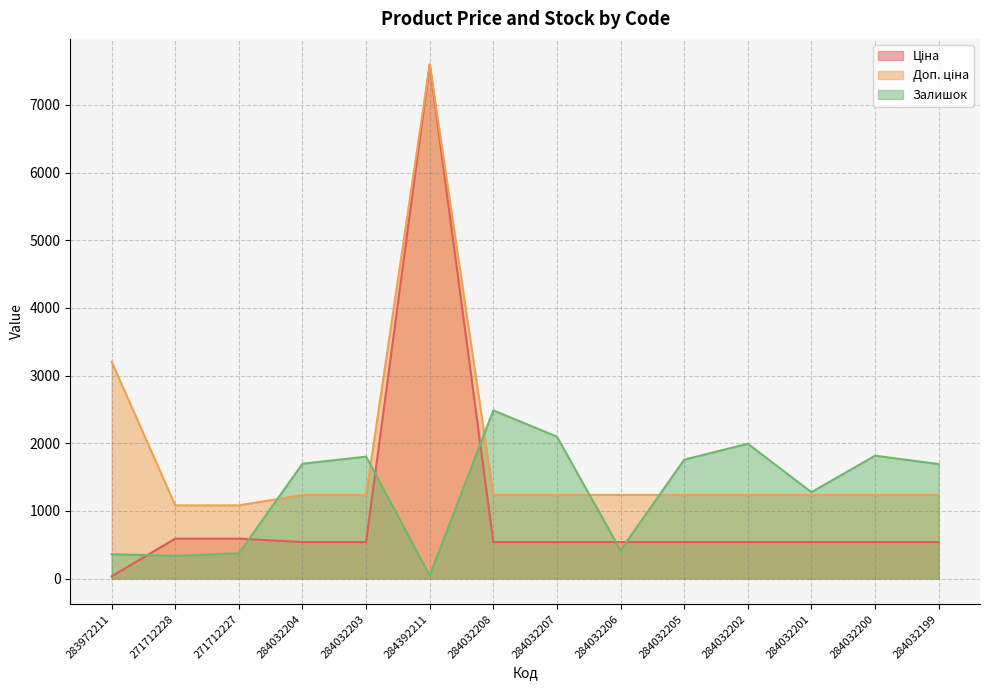

True or false: Доп. ціна and Ціна cross at least once.

False